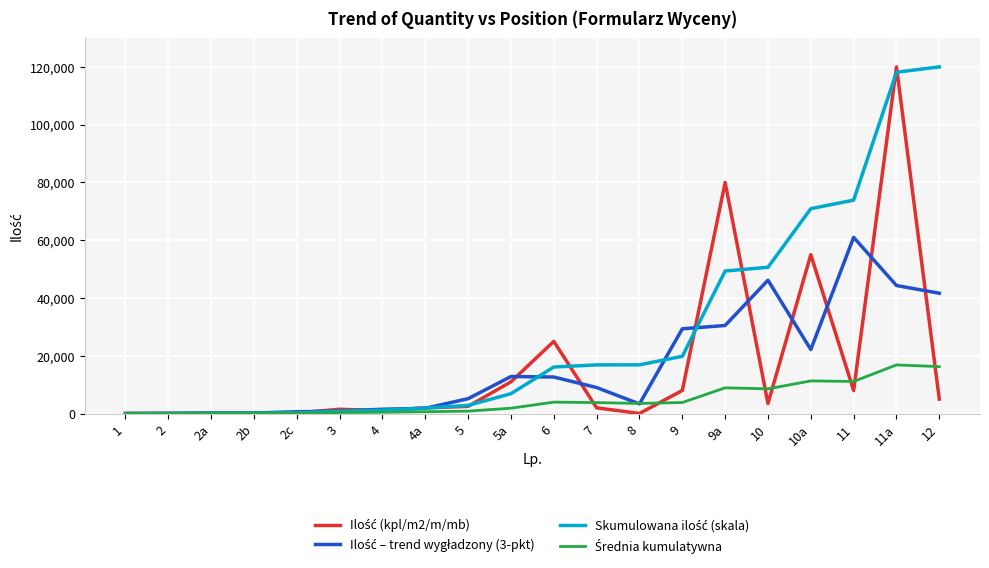

What is the greatest value displayed?

120000.0